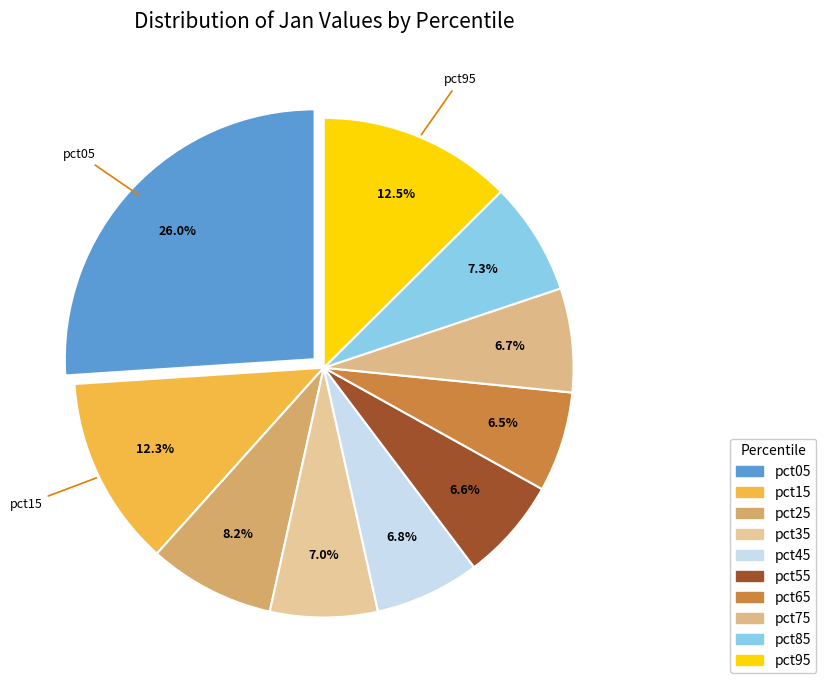

To the nearest percent, what is the difference between the pct95 and pct65 slice percentages?

6%